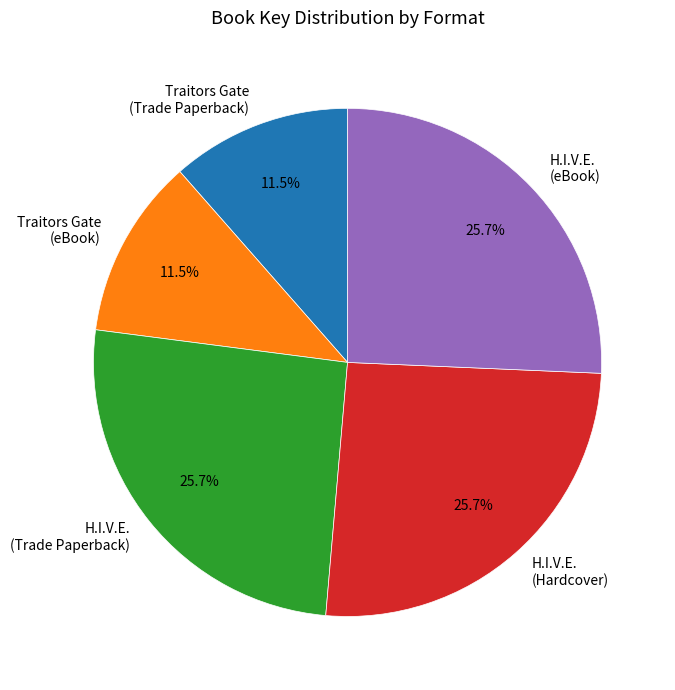

Do H.I.V.E. (eBook) and Traitors Gate (Trade Paperback) together represent more than half of the pie?

No